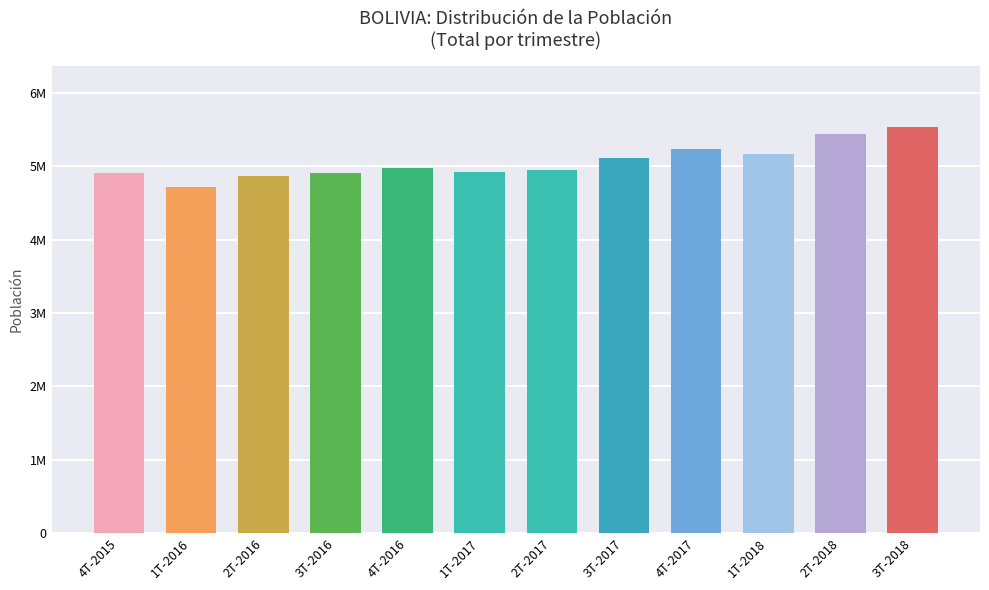

What position from the left is 2T-2016?

3